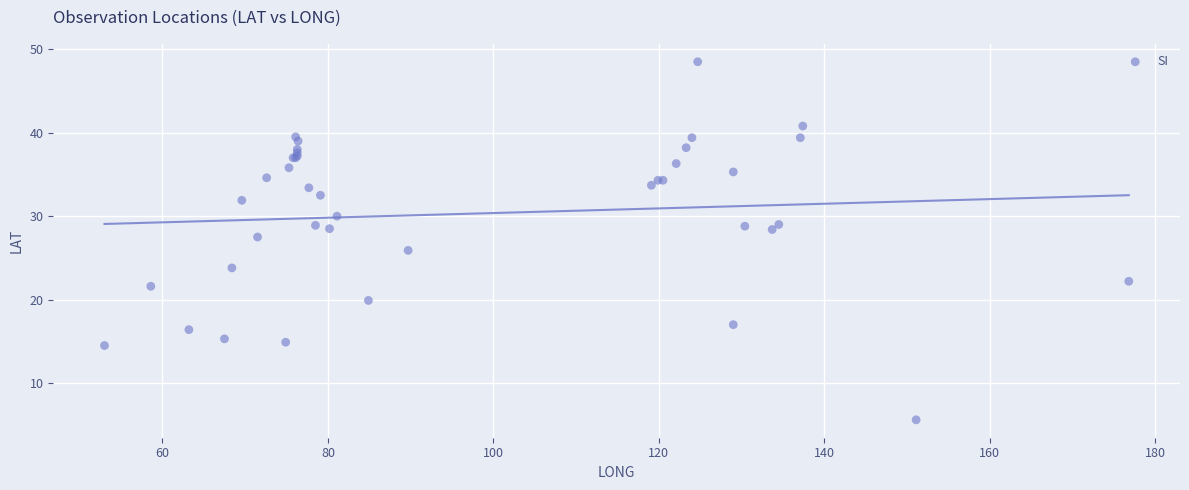

What Y value in the scatter plot is closest to 27?

27.5